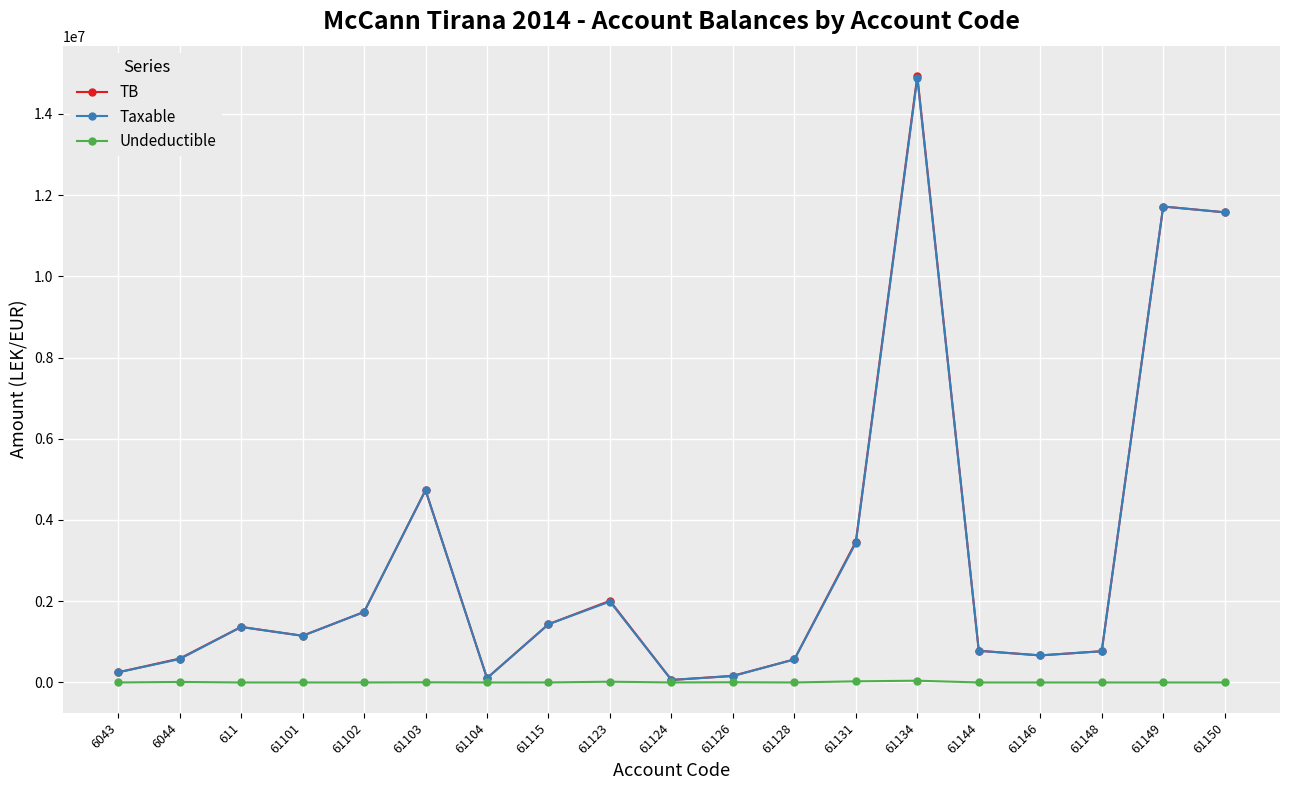

Is the value of Undeductible at 61150 greater than the value of TB at 61146?

No